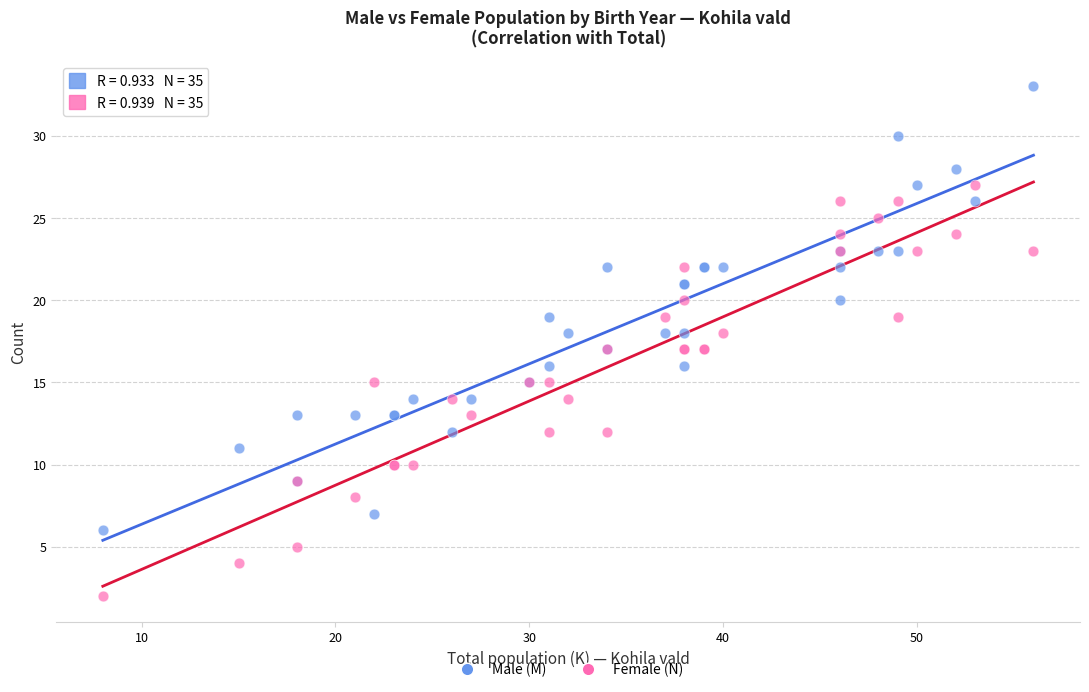

What are all the series names shown in the legend?

Male (M), Female (N)